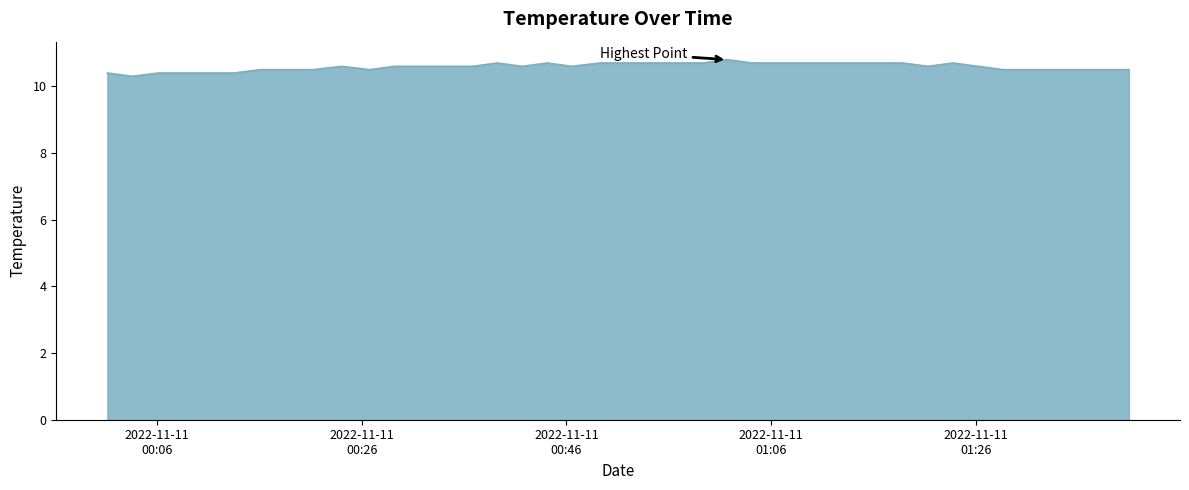

Reading left to right, extract all data points from this chart.

10.4	10.3	10.4	10.4	10.4	10.4	10.5	10.5	10.5	10.6	10.5	10.6	10.6	10.6	10.6	10.7	10.6	10.7	10.6	10.7	10.7	10.7	10.7	10.7	10.8	10.7	10.7	10.7	10.7	10.7	10.7	10.7	10.6	10.7	10.5	10.5	10.5	10.5	10.5	10.5